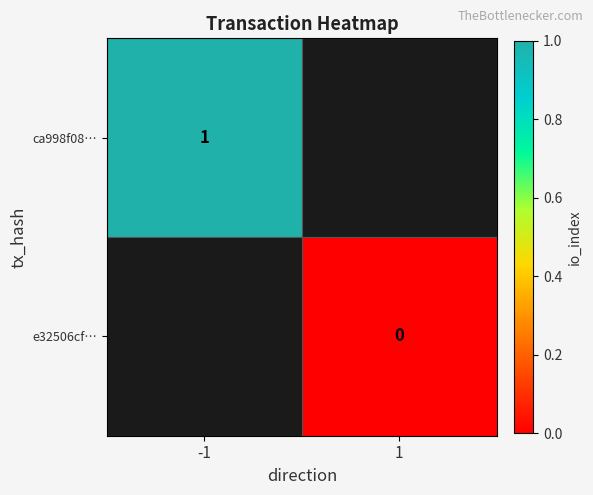

Is it true that ca998f08… equals 0 at -1?

False